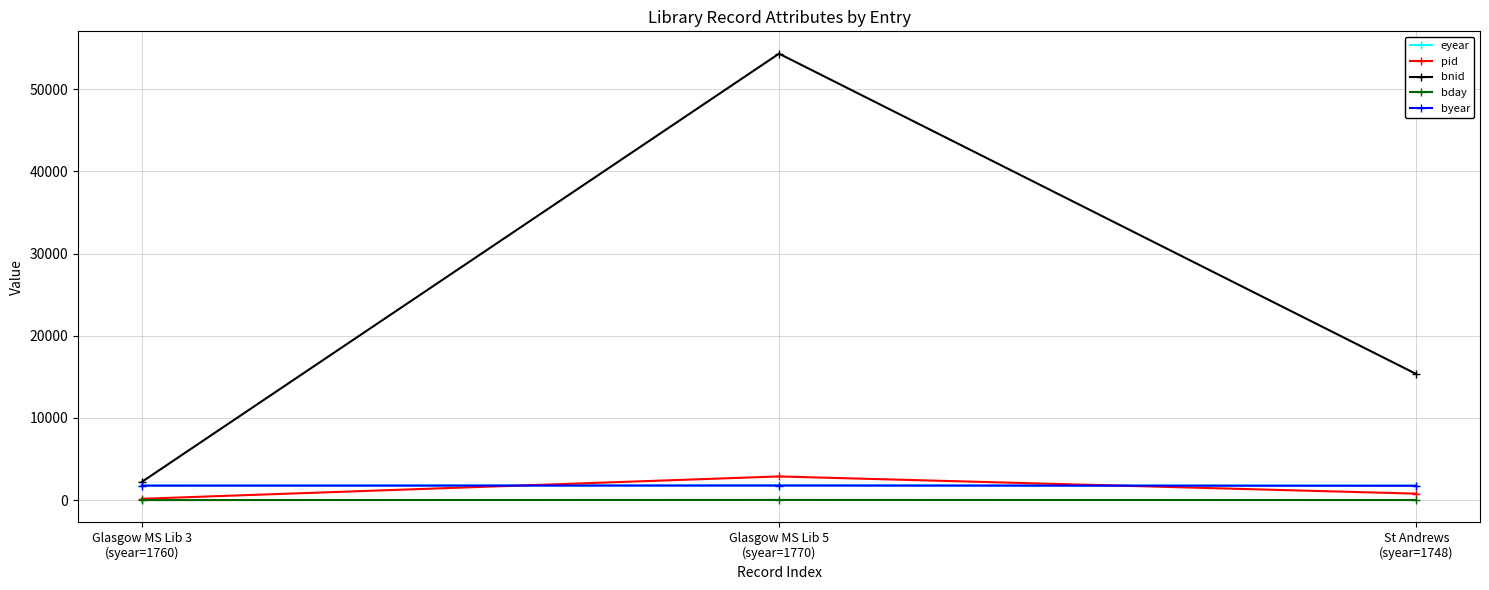

What is the difference between the pid values at Glasgow MS Lib 5
(syear=1770) and Glasgow MS Lib 3
(syear=1760)?

2720